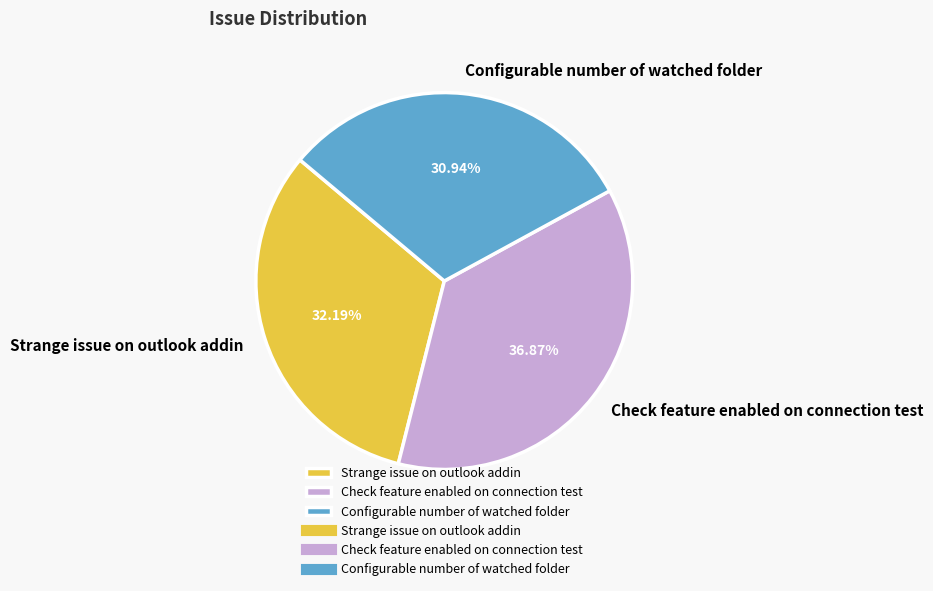

Rank the categories by value from lowest to highest.

Configurable number of watched folder, Strange issue on outlook addin, Check feature enabled on connection test